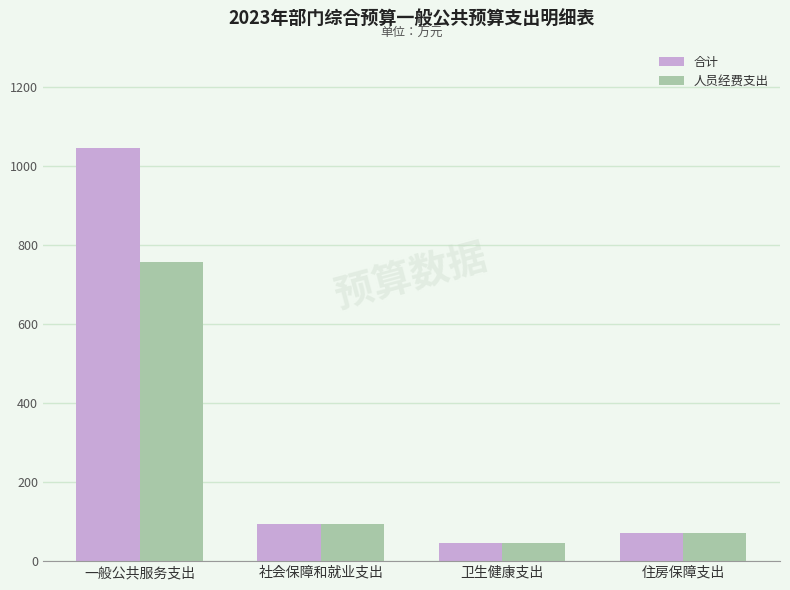

Where does the 合计 series first go above 94?

一般公共服务支出